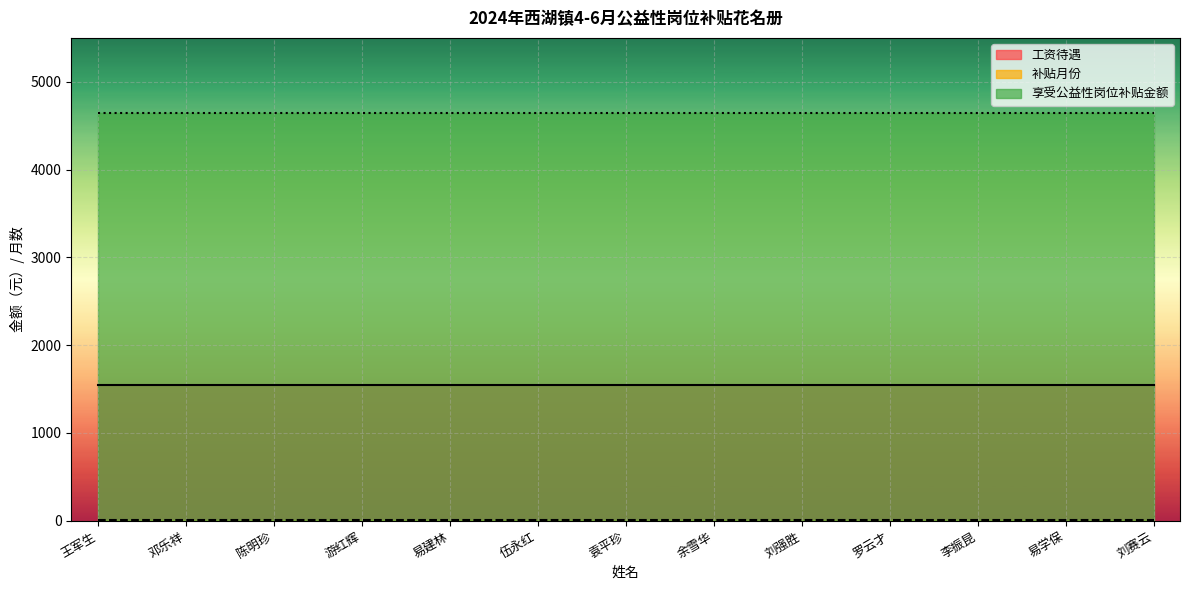

True or false: 工资待遇 and 享受公益性岗位补贴金额 cross at least once.

False